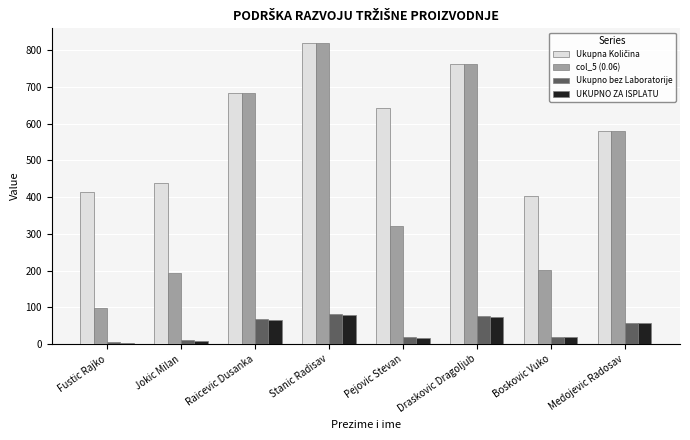

What is the spread (max minus min) of values at Raicevic Dusanka?

617.8